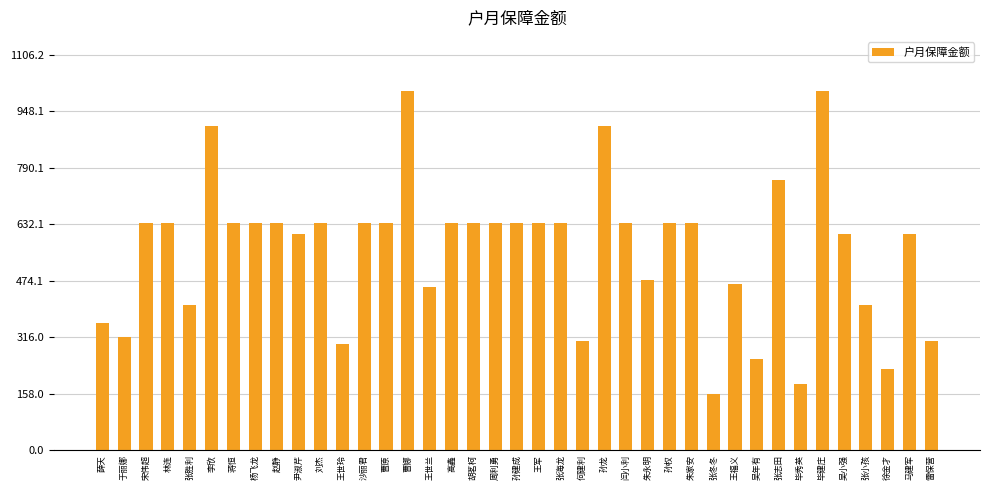

Reading left to right, transcribe all the data shown in this chart.

355.6	315.6	635.6	635.6	405.6	905.6	635.6	635.6	635.6	605.6	635.6	295.6	635.6	635.6	1005.6	455.6	635.6	635.6	635.6	635.6	635.6	635.6	305.6	905.6	635.6	475.6	635.6	635.6	155.6	465.6	255.6	755.6	185.6	1005.6	605.6	405.6	225.6	605.6	305.6